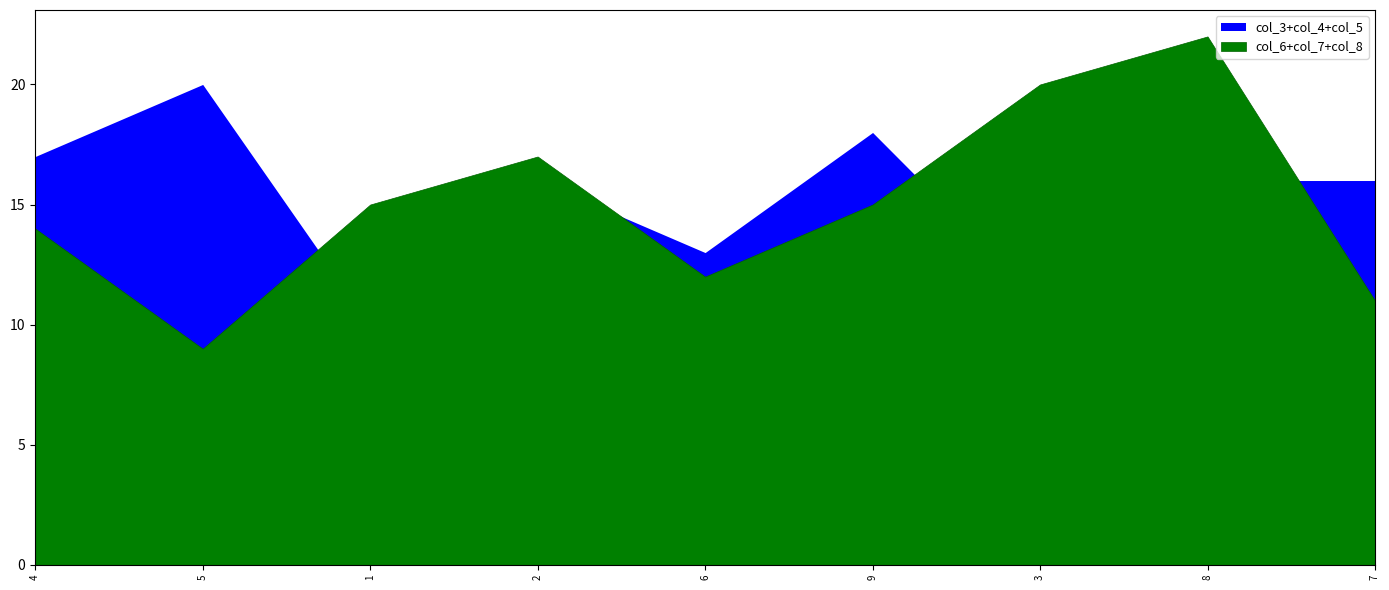

How many intersections are there between col_5 and col_7?

5